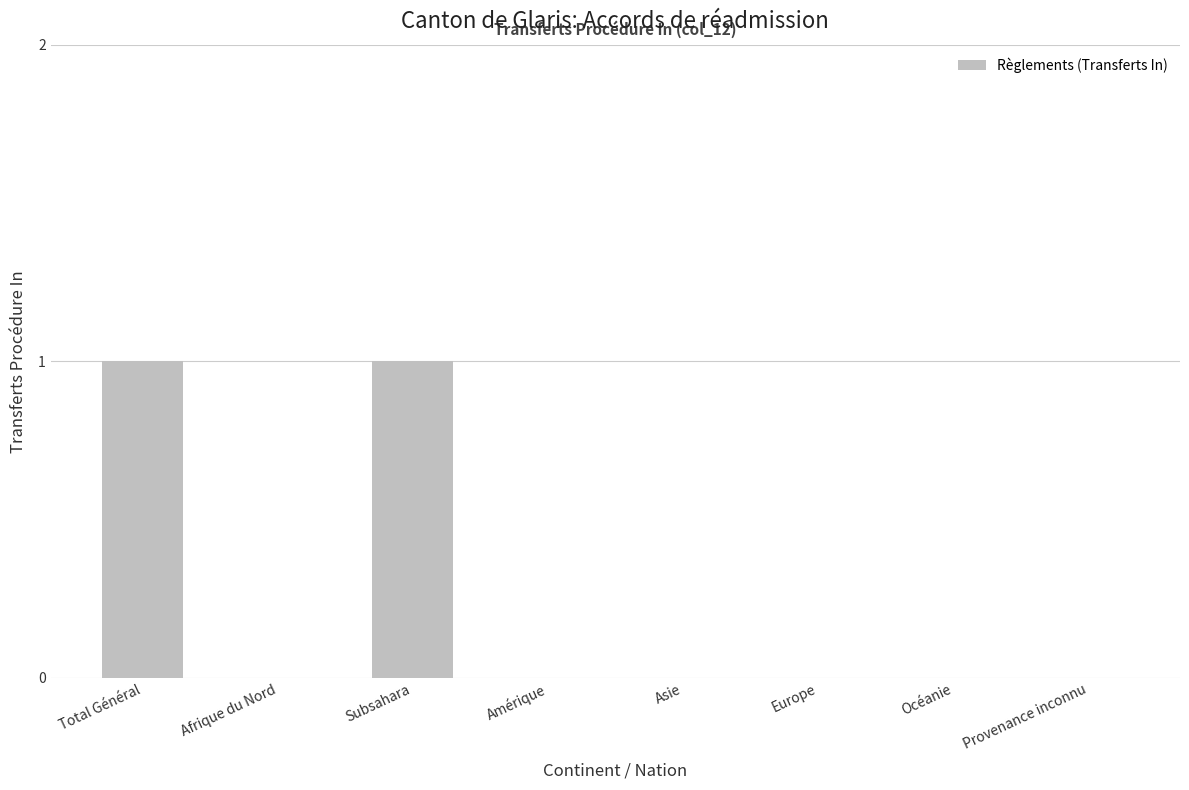

Reading left to right, what are all the values shown in this chart?

1	0	1	0	0	0	0	0